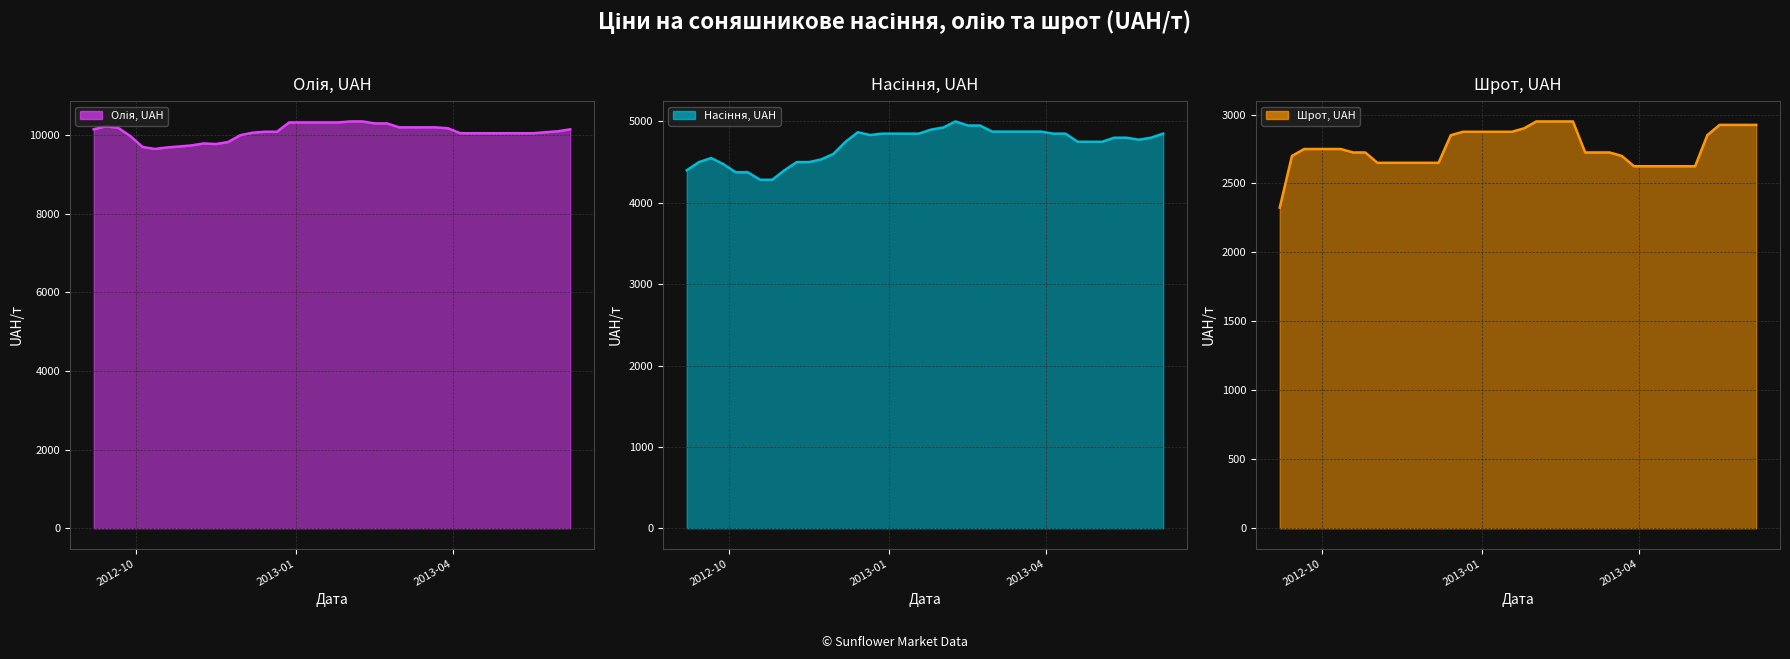

The value of Шрот, UAH at 2013-01-25 is 2900. True or false?

True